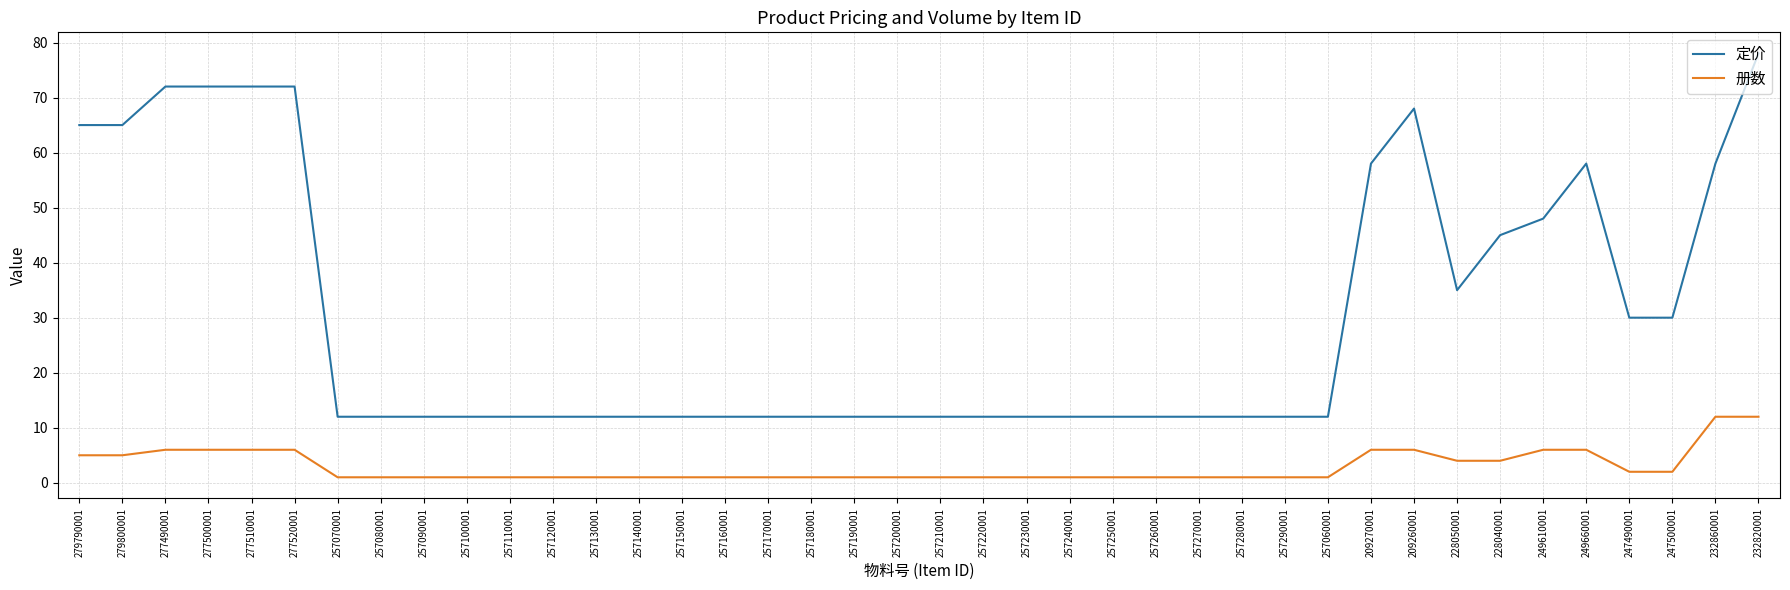

Is the value of 册数 at 257200001 greater than the value of 定价 at 257200001?

No